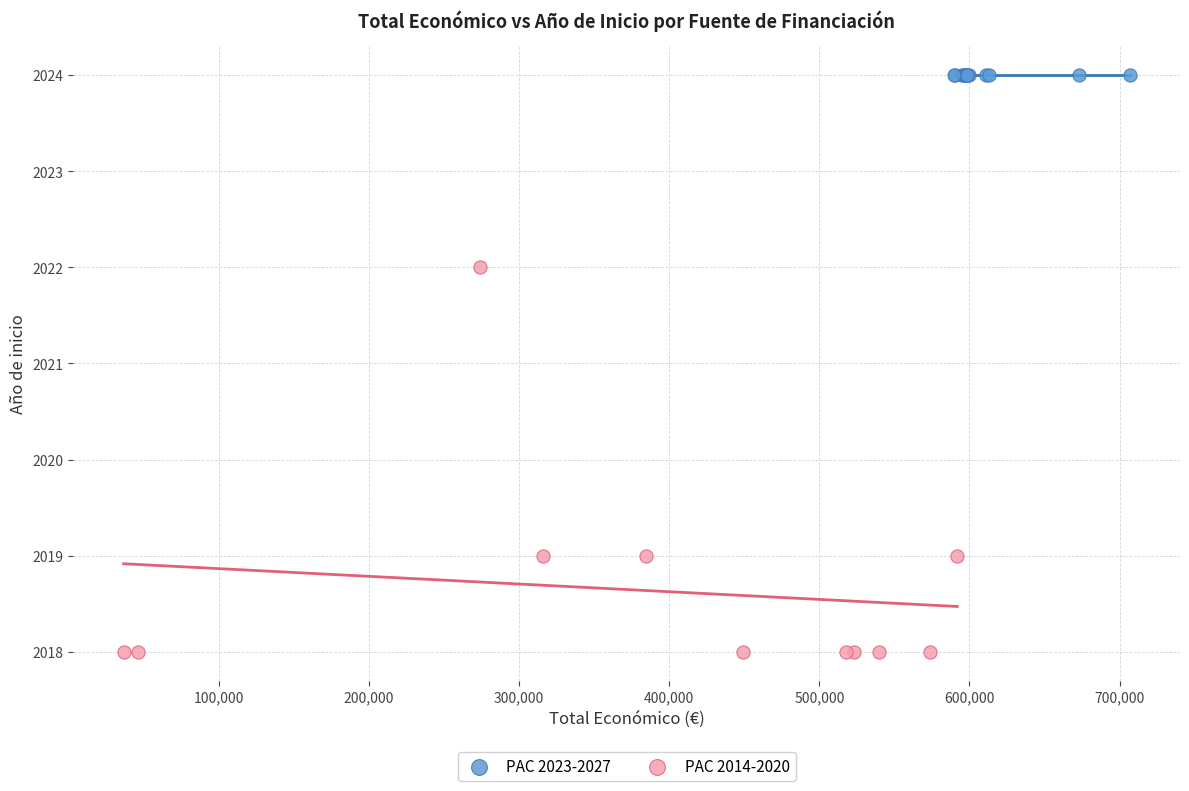

Which series reaches the maximum Y coordinate?

PAC 2023-2027